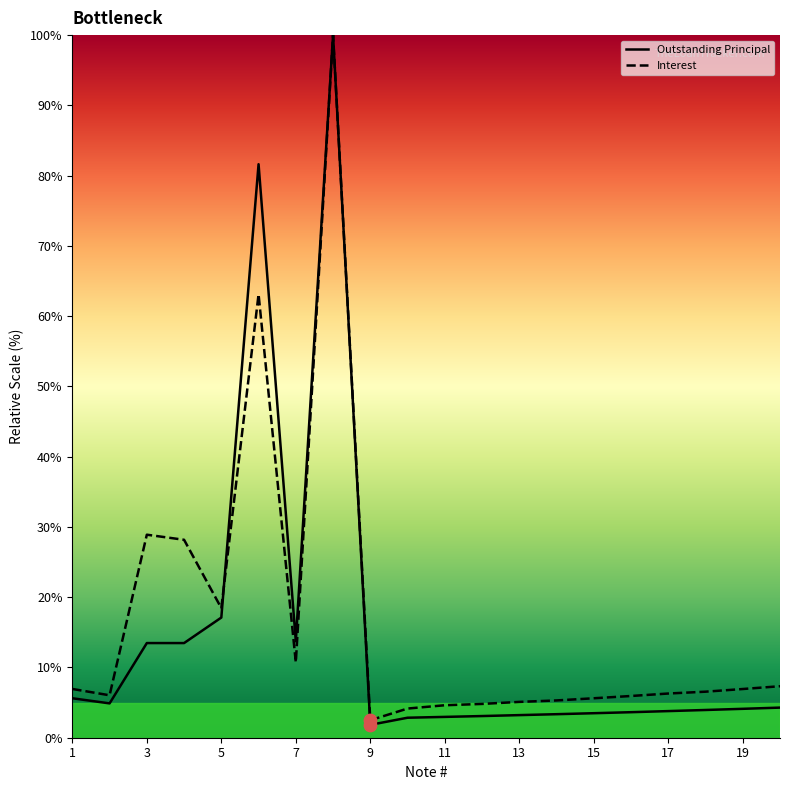

What are all the series names shown in the legend?

Outstanding Principal, Interest